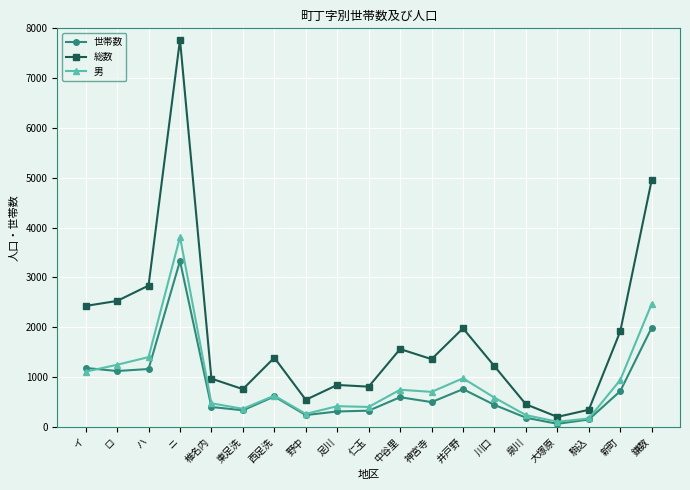

In 総数, how many points are higher than both neighbors (excluding endpoints)?

5